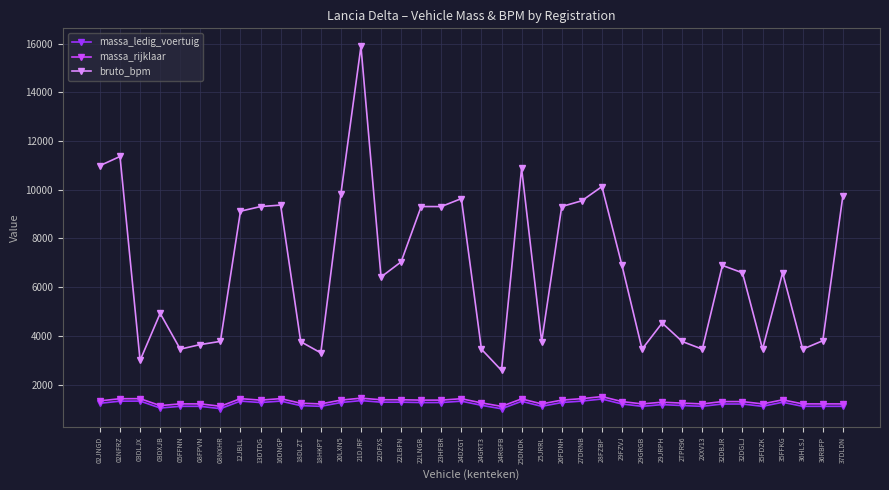

What is the label of the 37th point from the right?

02NFRZ